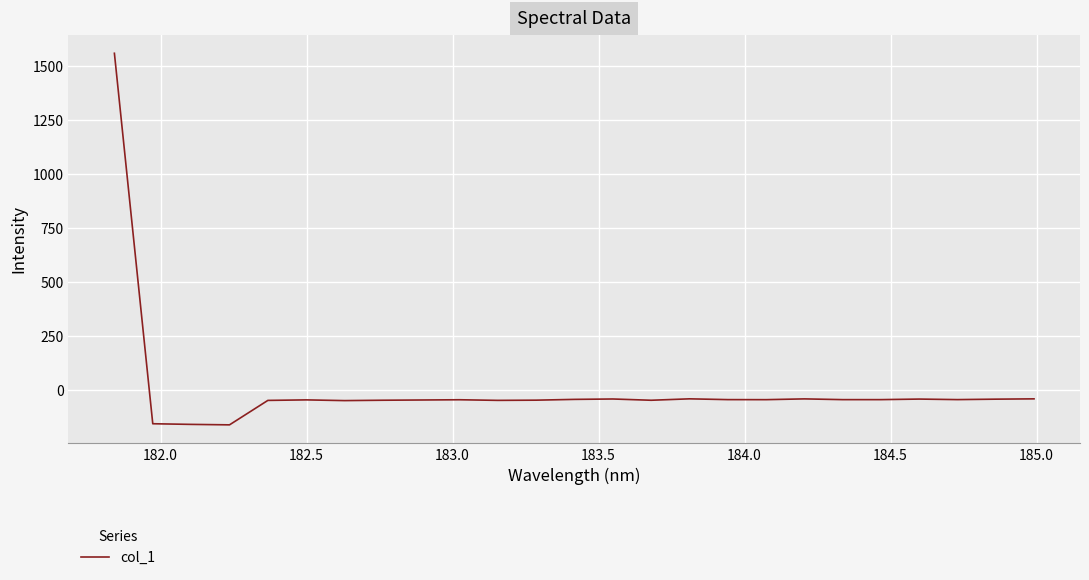

What is the minimum value shown in the chart?

-160.6